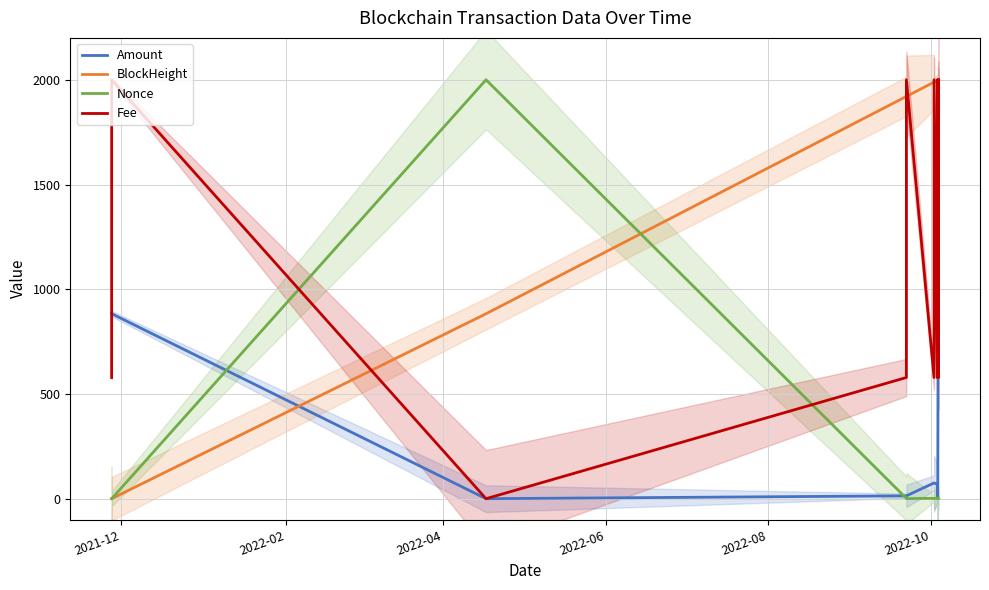

What is the average value of the BlockHeight series?

1557.8